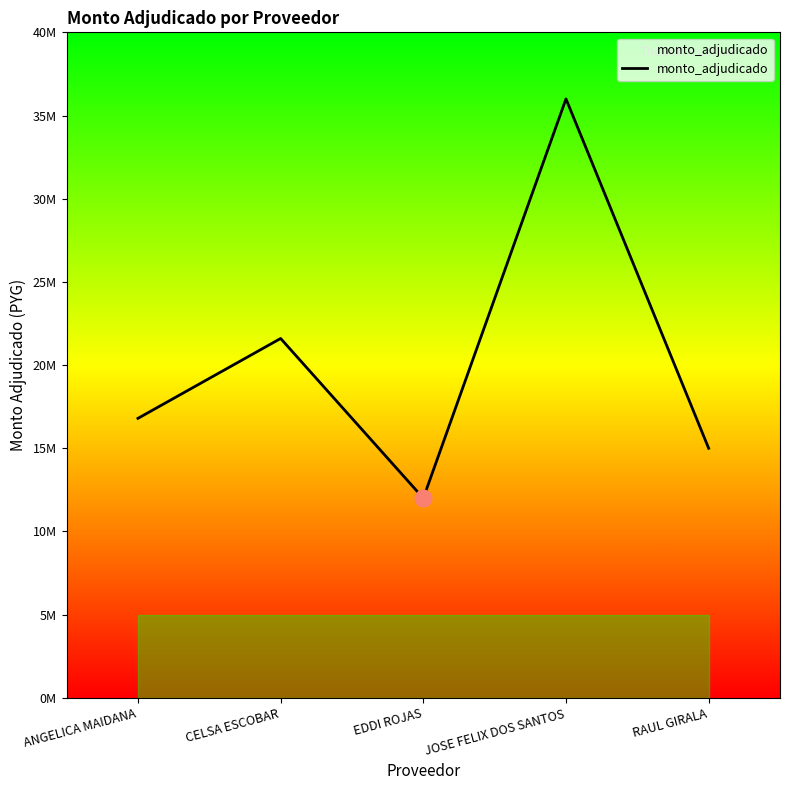

What is the change in value from EDDI ROJAS to RAUL GIRALA?

+3000000